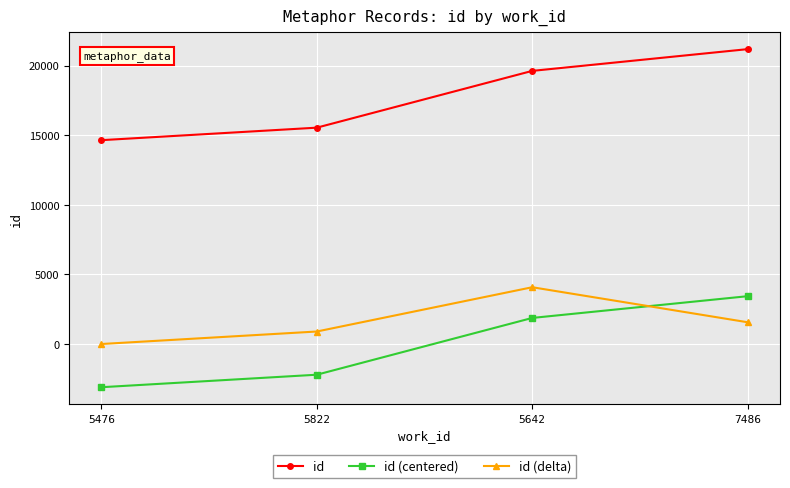

What is the total value across all series at 5642?

25567